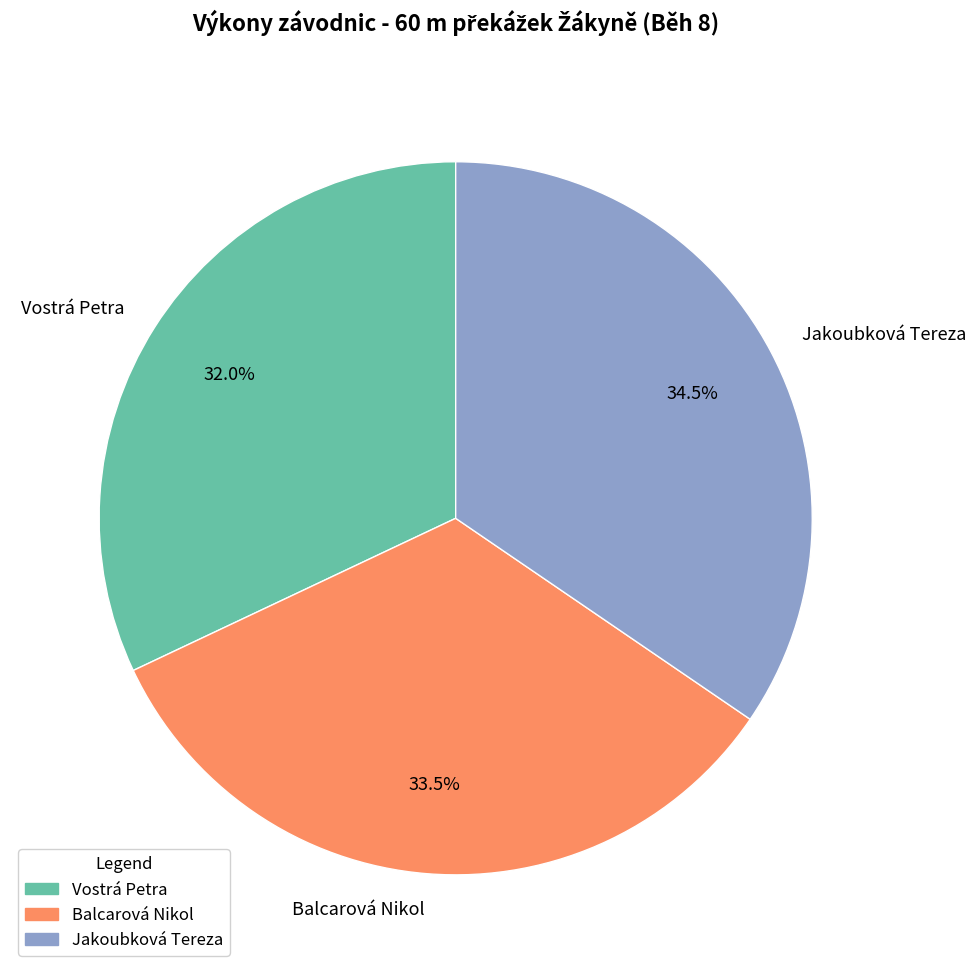

Is there any slice that represents more than half of the pie?

No